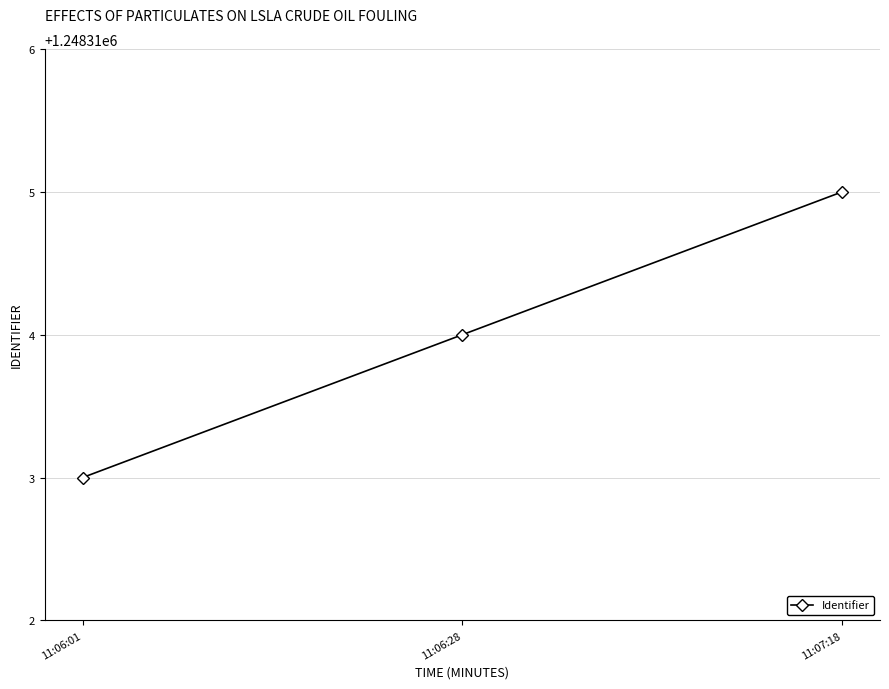

Rank the categories by value from lowest to highest.

11:06:01, 11:06:28, 11:07:18